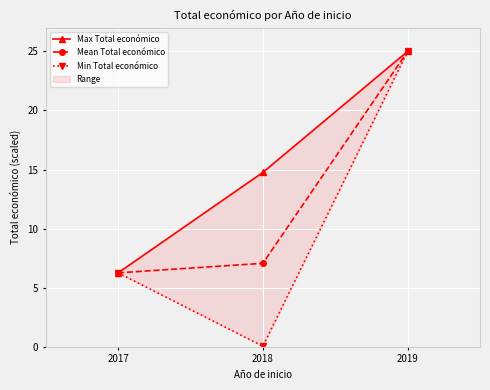

Rank the series by their average value, from lowest to highest.

Min Total económico, Mean Total económico, Max Total económico